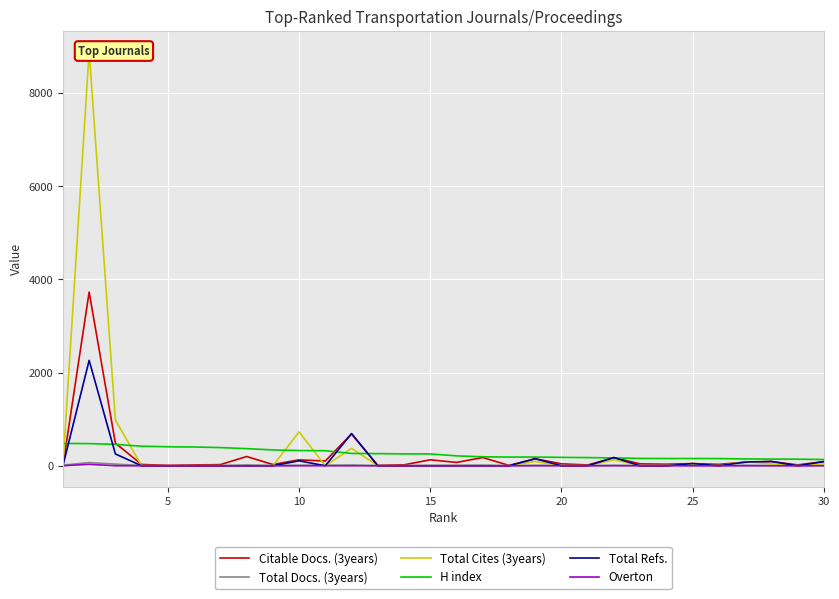

Which has a higher value, 5 or 25?

5